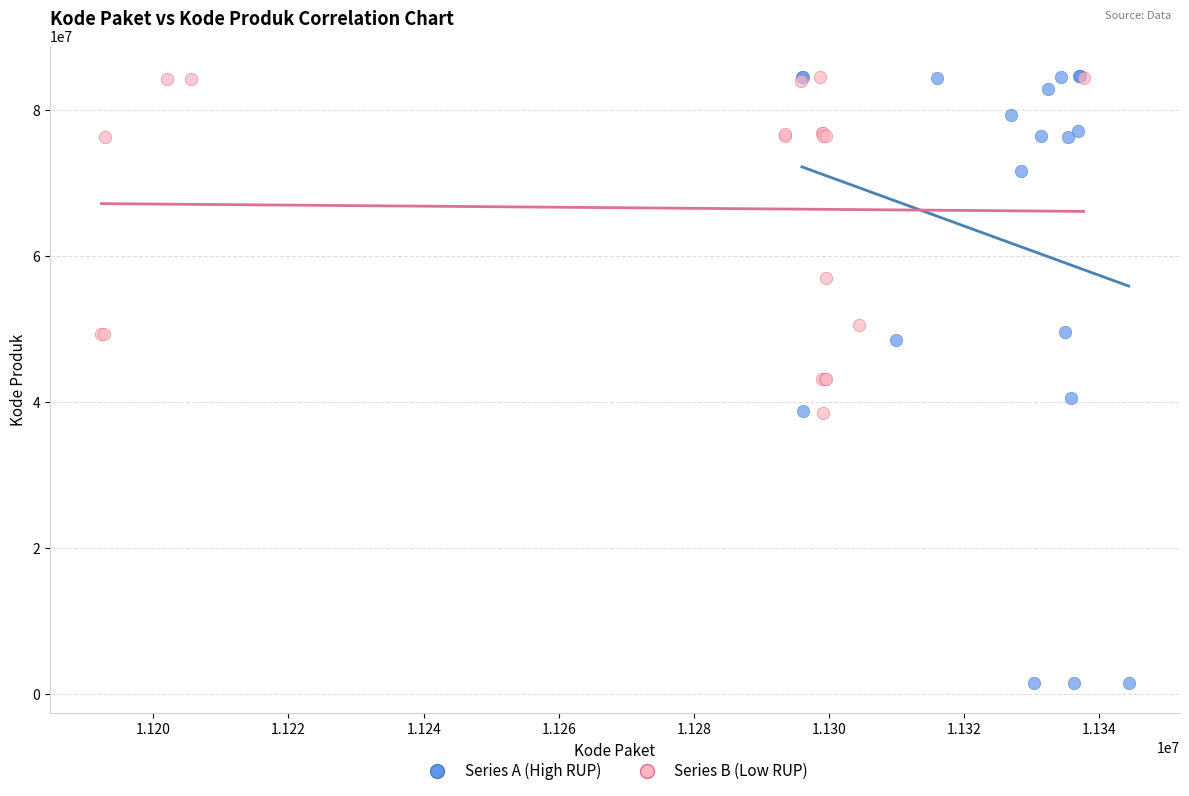

Which series contains the lowest Y value?

Series A (High RUP)